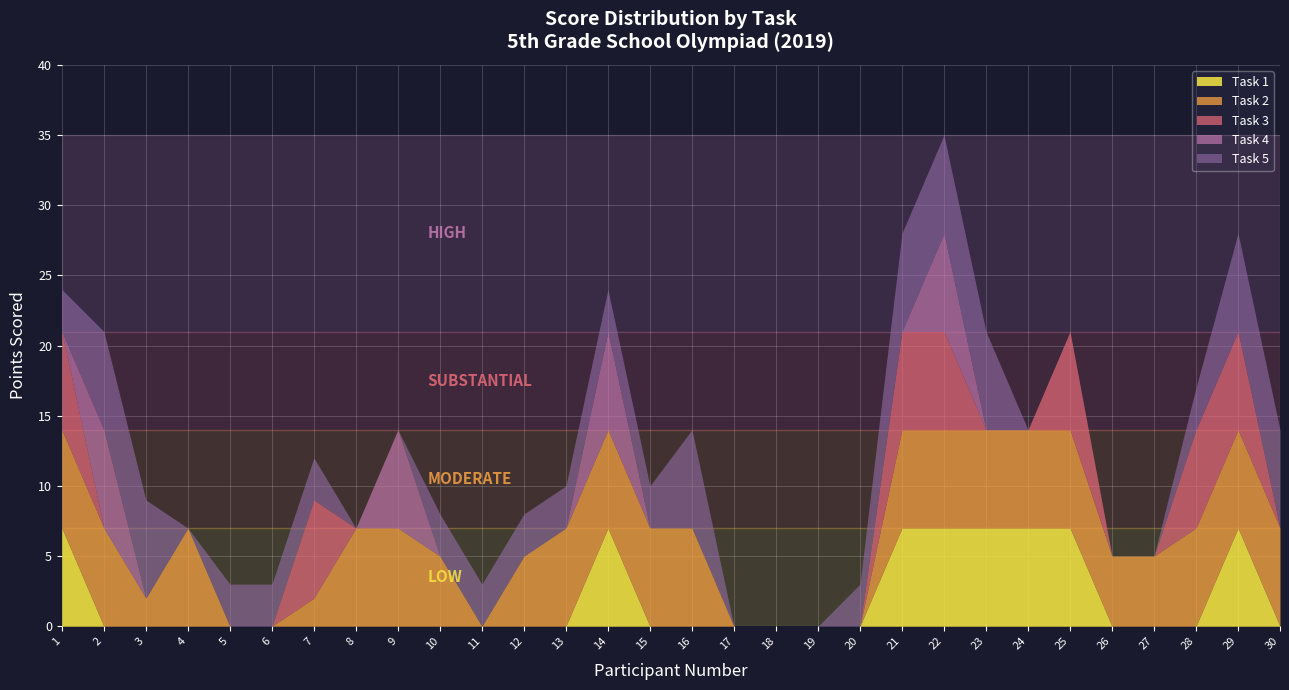

Where is Task 5 nearest to the value 3?

1